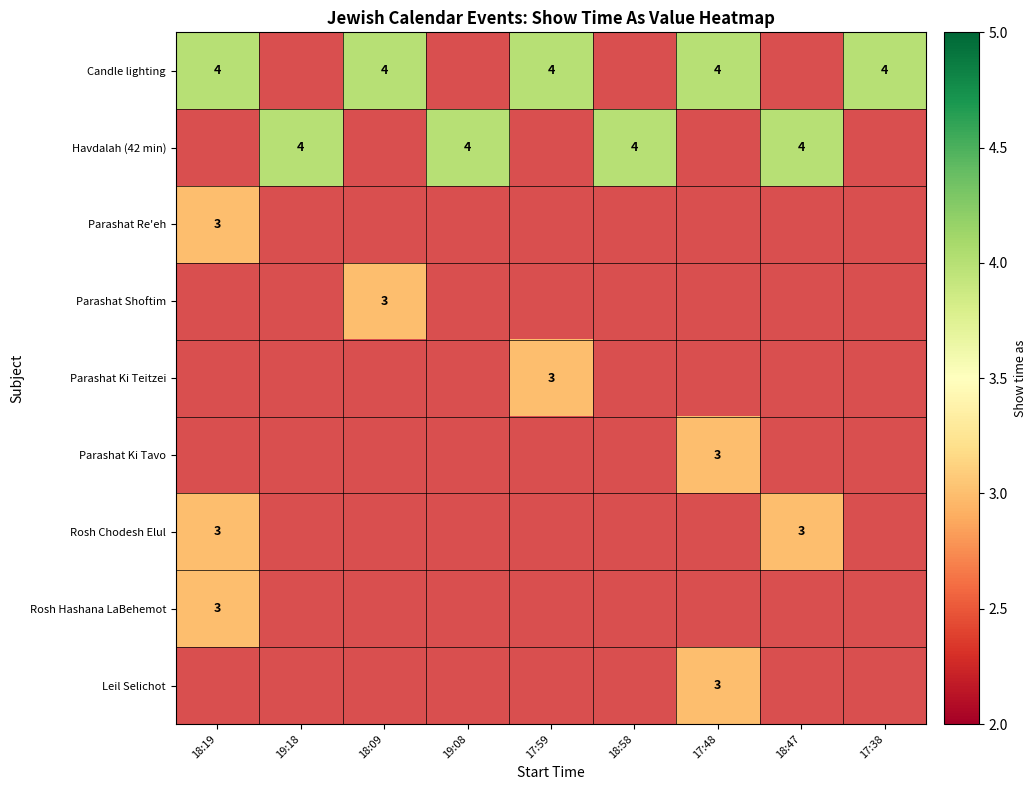

At how many categories does at least one series exceed 3?

9